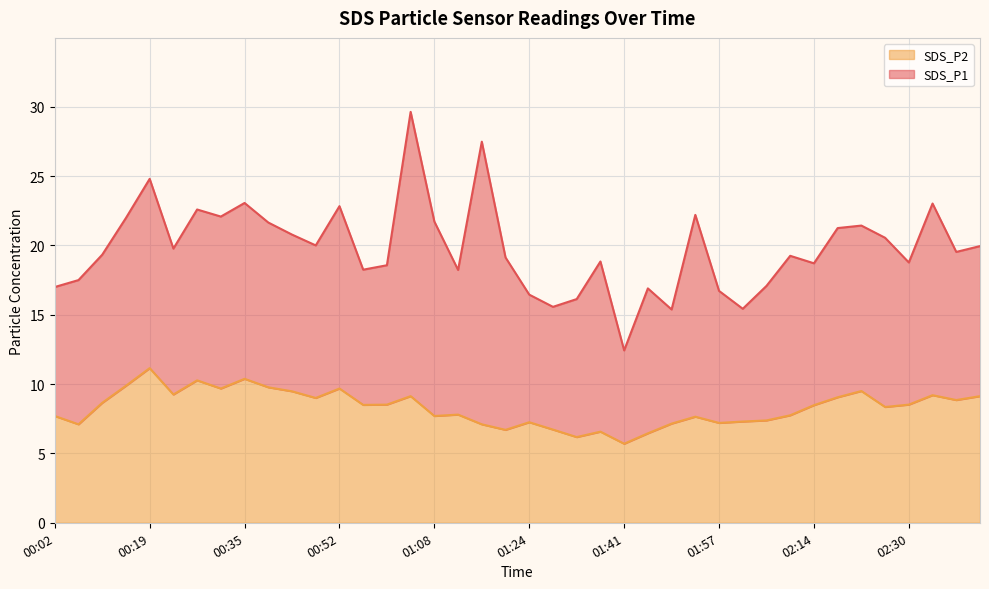

List the labels in order of value, smallest first.

01:41, 01:33, 01:45, 01:37, 01:20, 01:29, 00:07, 01:16, 01:49, 01:57, 01:24, 02:01, 02:05, 01:53, 00:02, 01:08, 02:10, 01:12, 02:26, 02:14, 00:56, 01:00, 02:30, 00:11, 02:38, 00:48, 02:18, 01:04, 02:42, 02:34, 00:23, 00:43, 02:22, 00:31, 00:52, 00:39, 00:15, 00:27, 00:35, 00:19